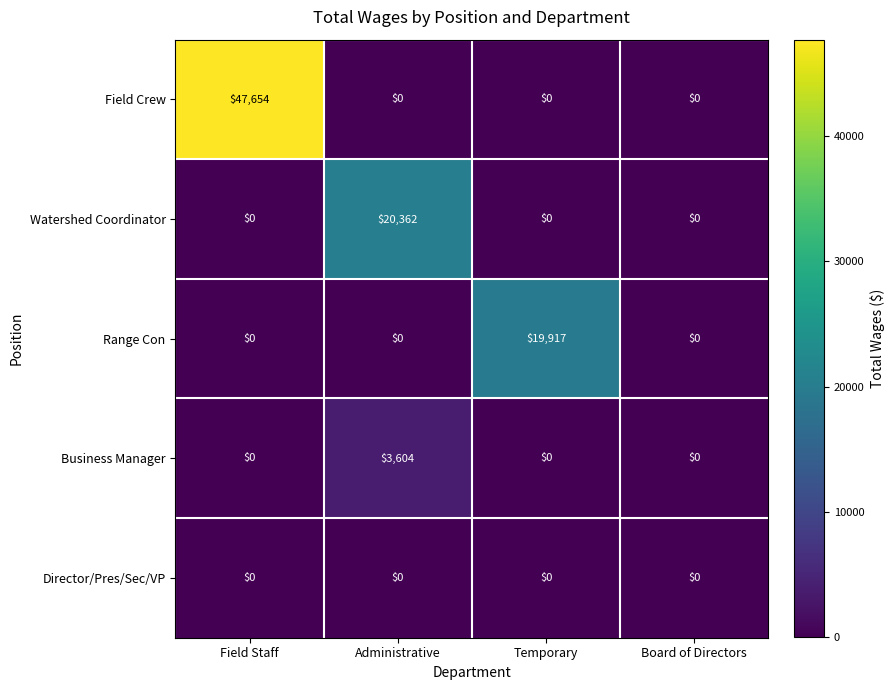

What is the difference between the highest and lowest values at Administrative?

20362